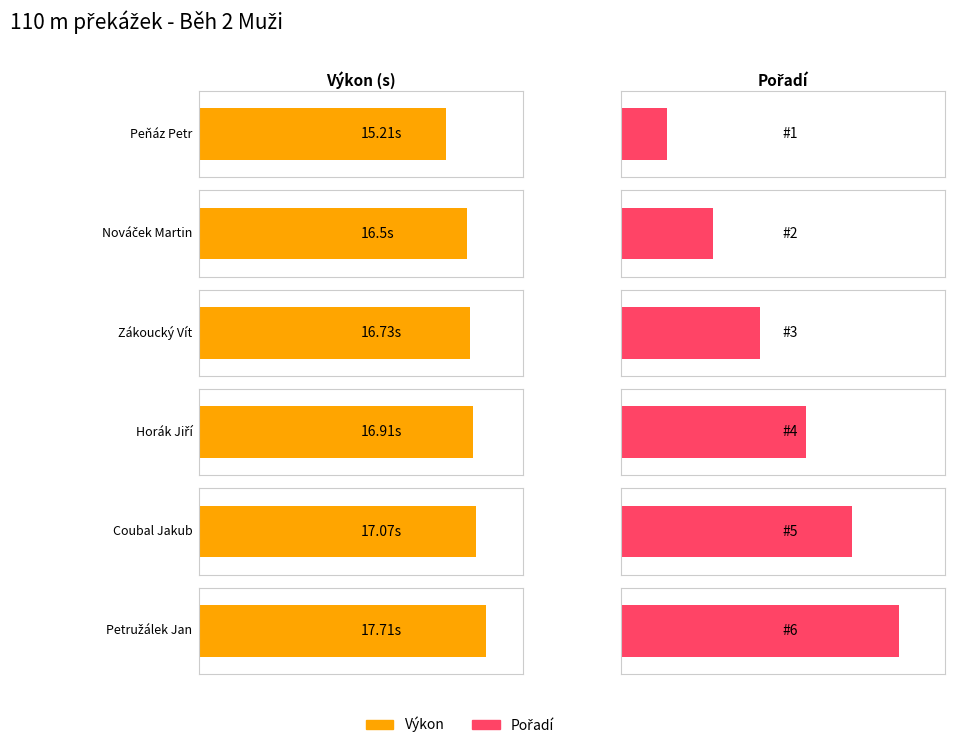

What is the sum of the Pořadí values at Coubal Jakub and Nováček Martin?

7.0